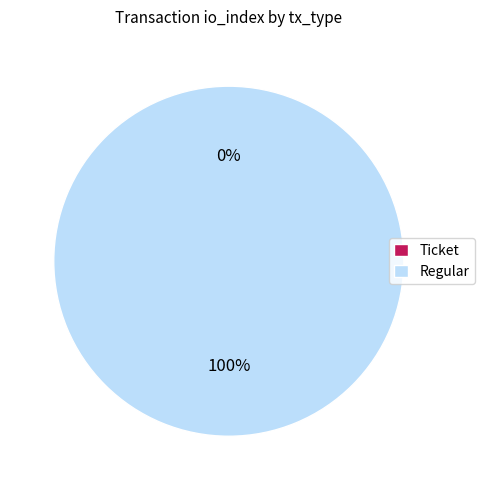

Is Regular the majority of the pie?

Yes